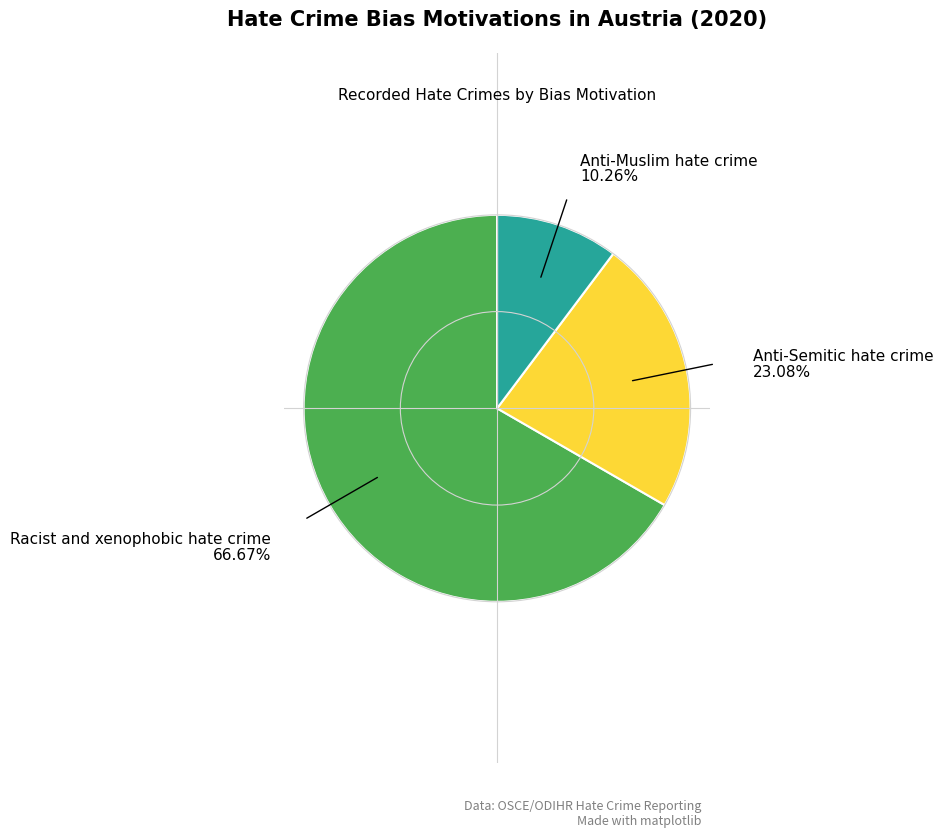

Does any single category account for the majority?

Yes